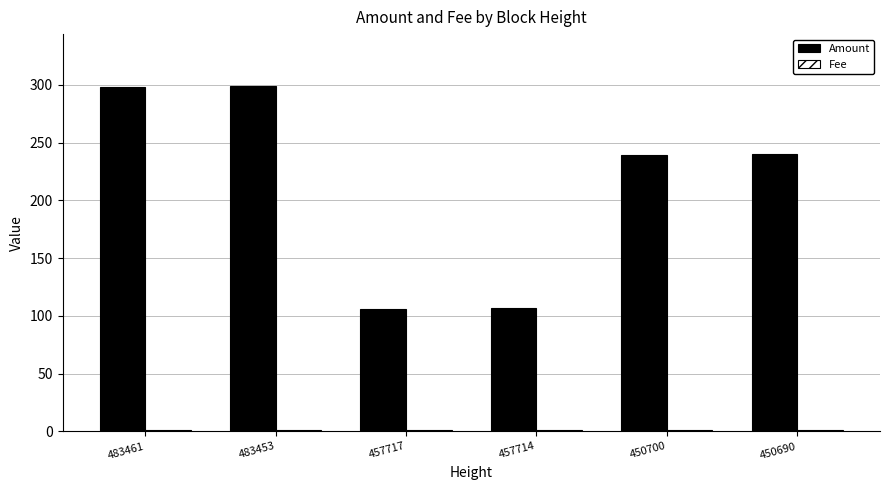

What is the greatest value displayed?

299